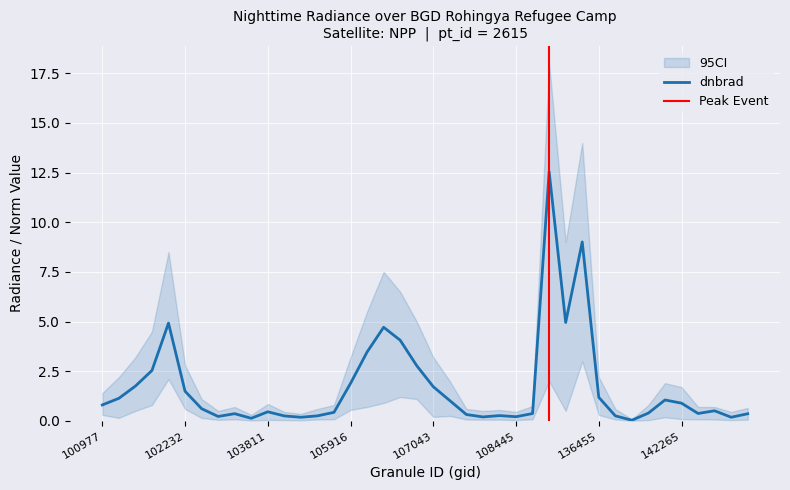

Between 39 and 17, which is larger?

17